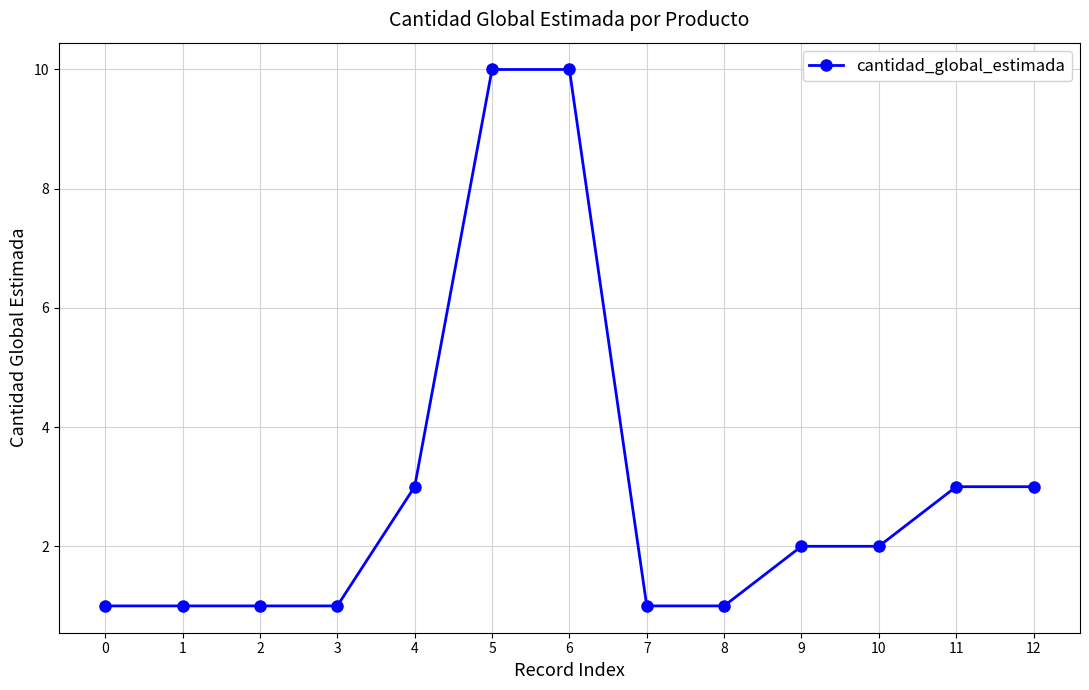

The chart shows a value of 10 at 6. True or false?

True